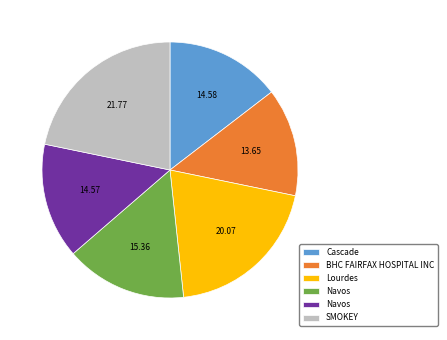

Does any single category account for the majority?

No